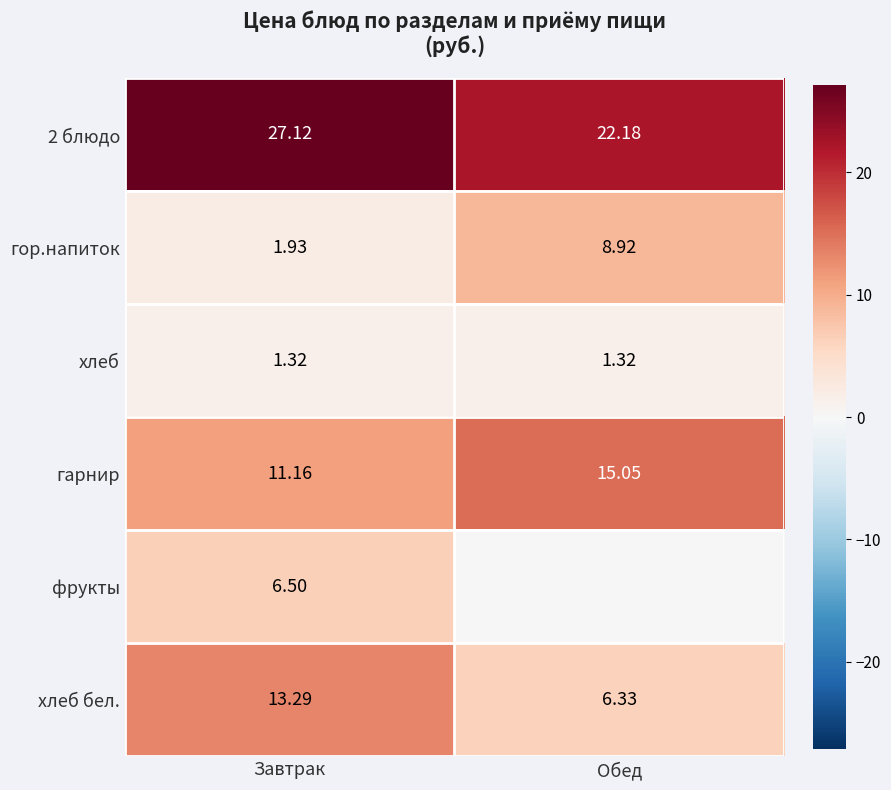

Rank the categories by гарнир value from lowest to highest.

Завтрак, Обед